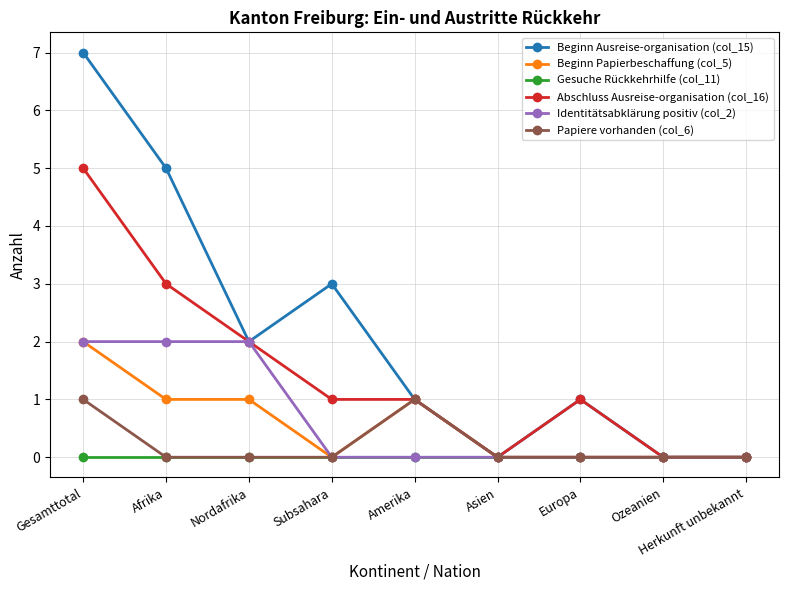

The value of Beginn Papierbeschaffung (col_5) at Herkunft unbekannt is -1. True or false?

False